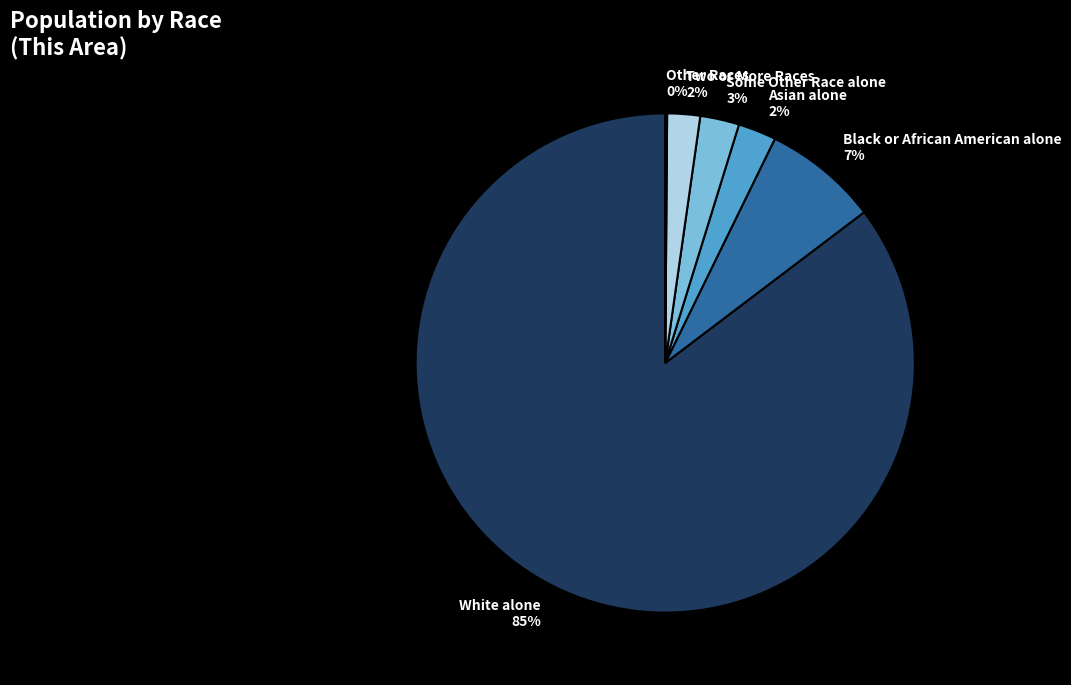

Approximately how many times larger is the value at Asian alone compared to Black or African American alone?

0.3